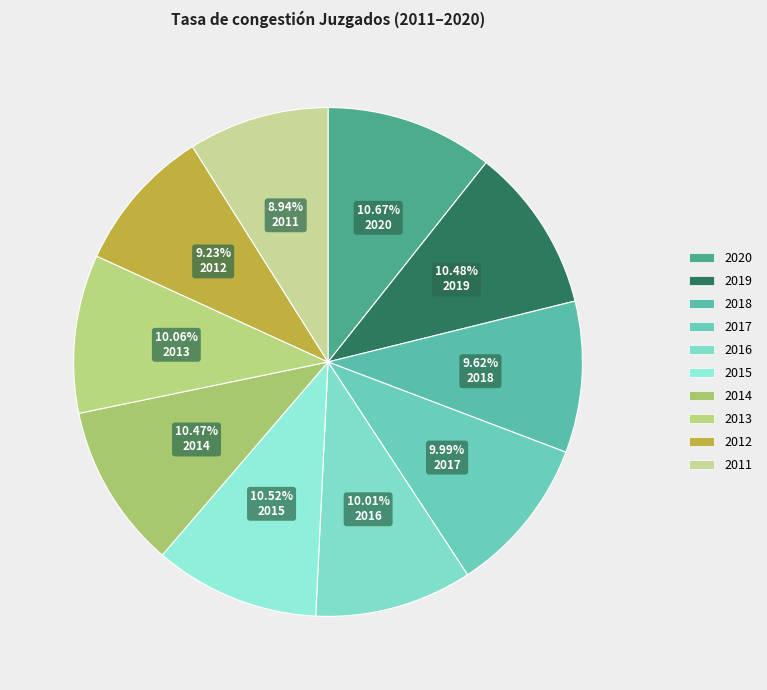

Do 2012 and 2018 together represent more than half of the pie?

No